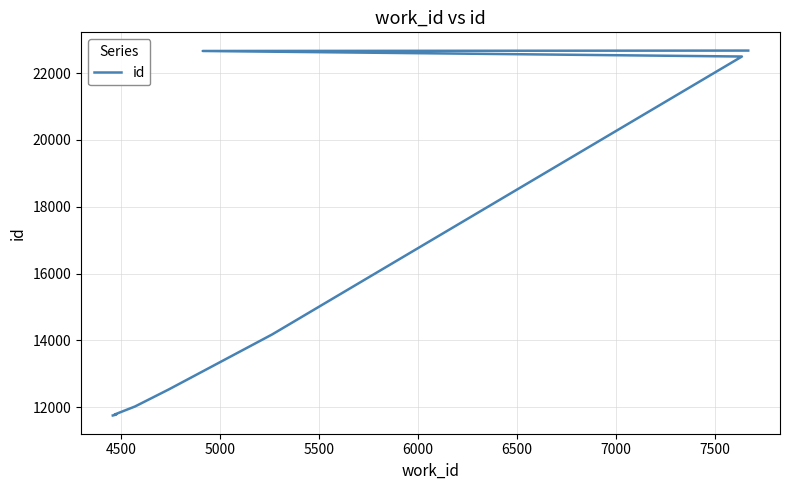

Is this an area chart (filled region under the line)?

No